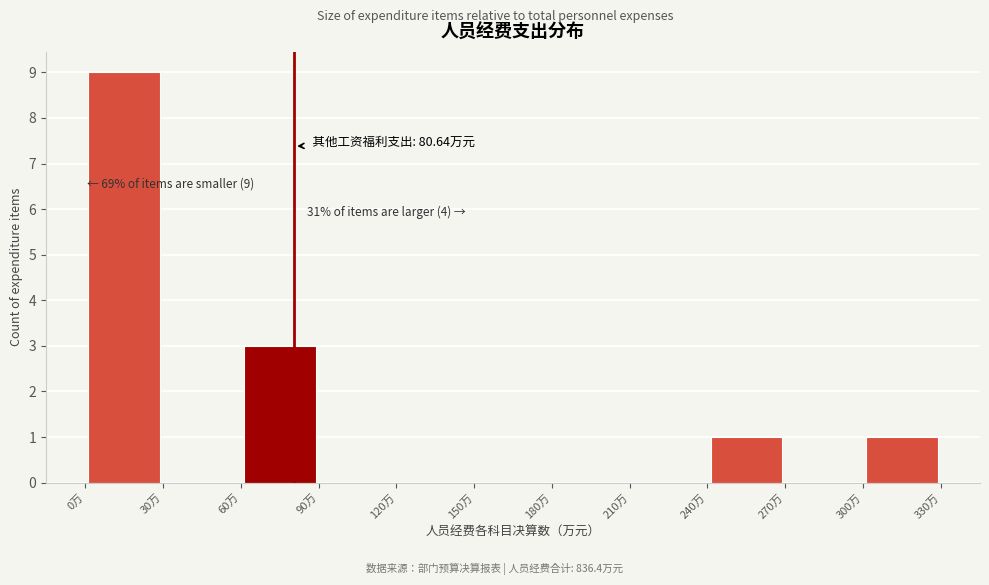

Which range on the x-axis has the tallest bar?

0 to 30